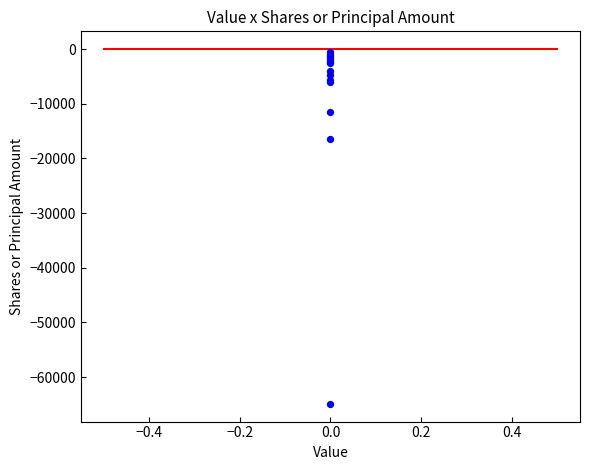

What Y value in the scatter plot is closest to -32687?

-16373